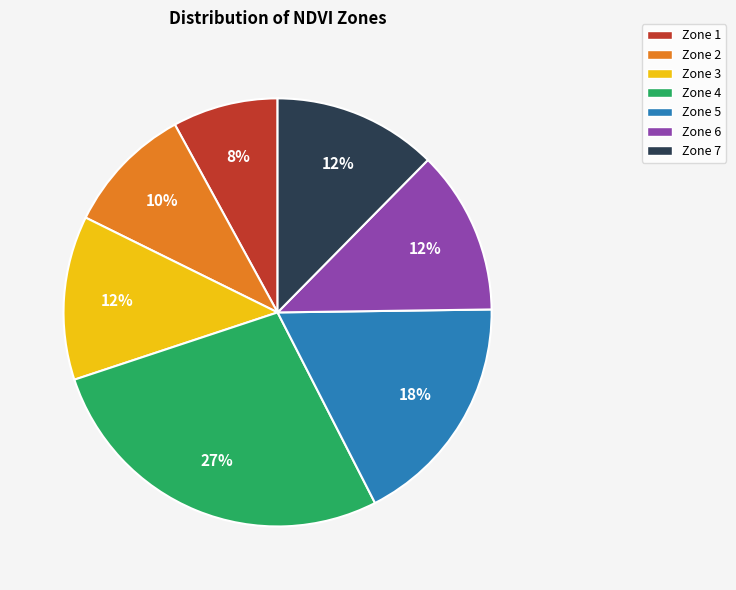

Is the sum of Zone 4 and Zone 2 greater than half?

No